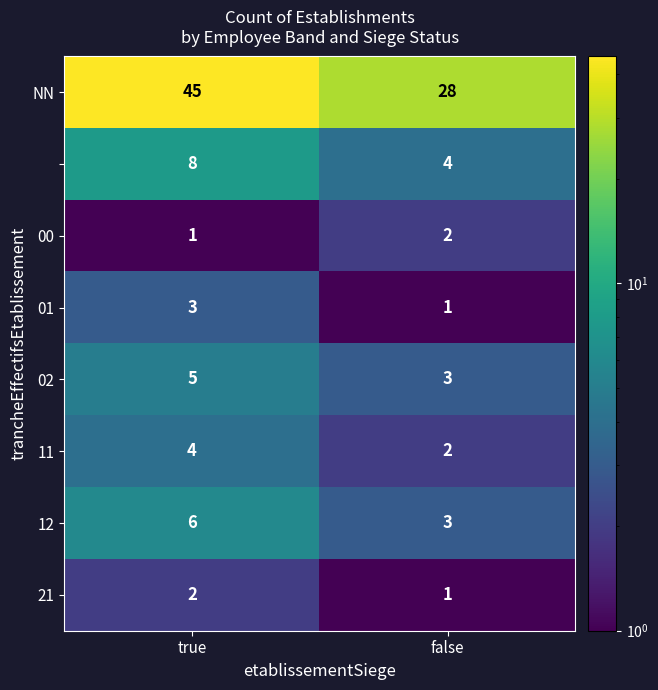

What is the total value across all series at true?

74